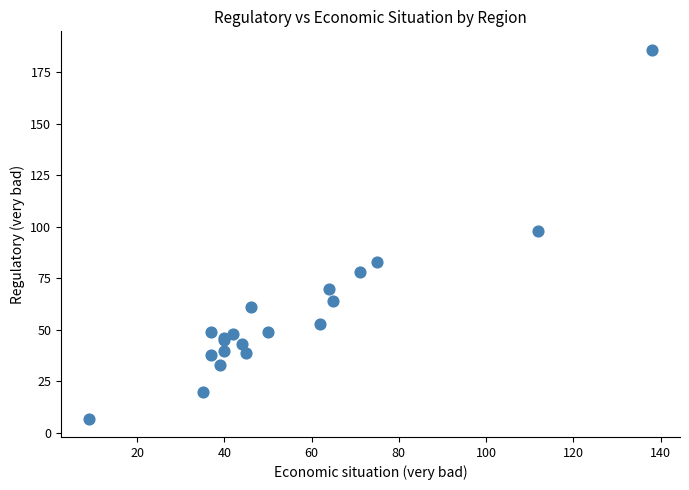

What Y value in the scatter plot is closest to 96?

98